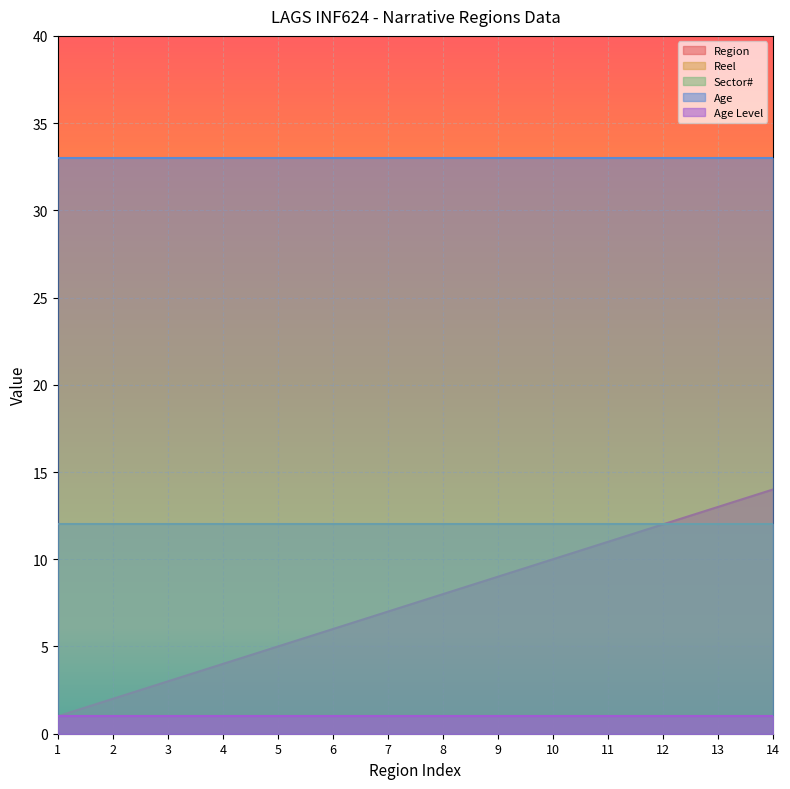

True or false: Sector# has more than 1 points higher than both neighbors.

False